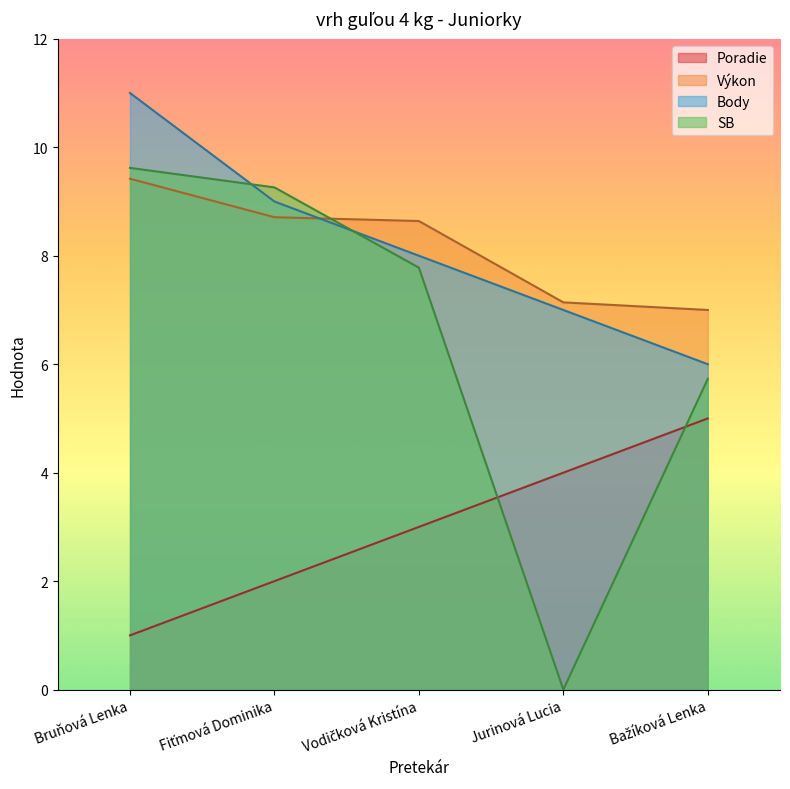

True or false: Poradie and Výkon cross at least once.

False